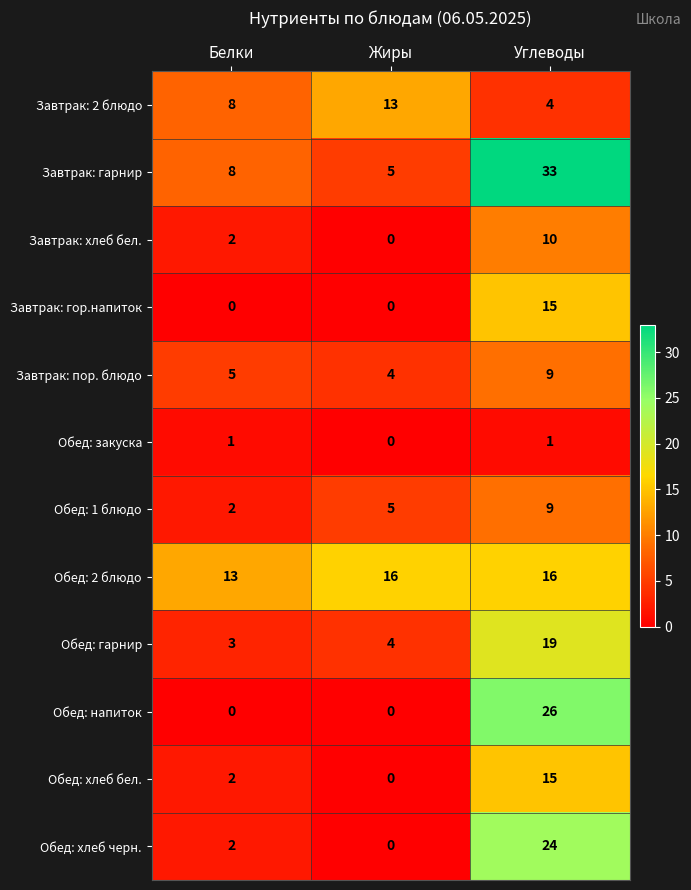

List the labels in order of Завтрак: 2 блюдо value, smallest first.

Углеводы, Белки, Жиры